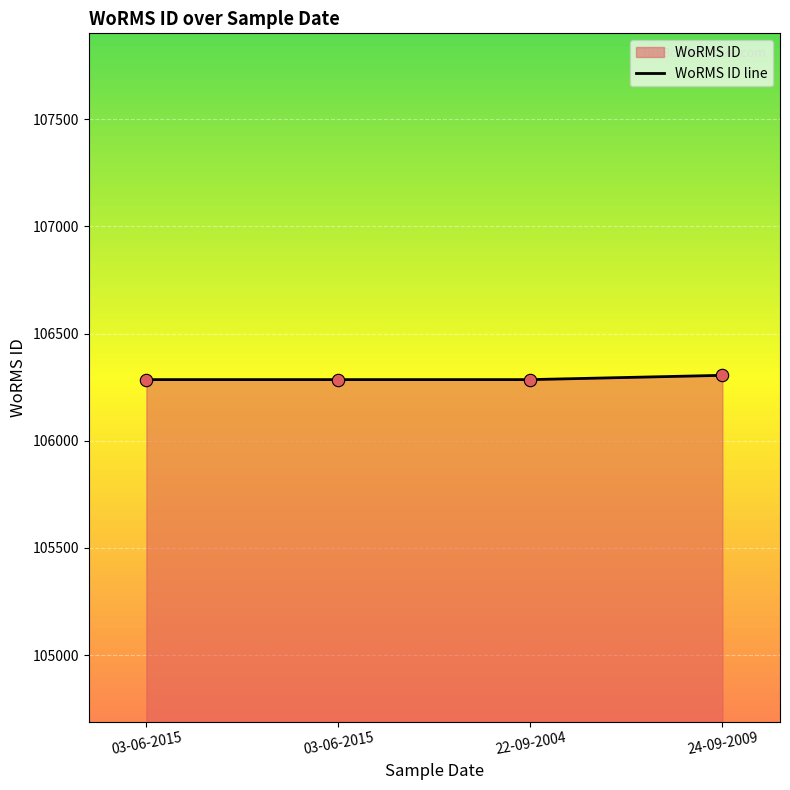

Which has a higher value, 22-09-2004 or 03-06-2015?

22-09-2004